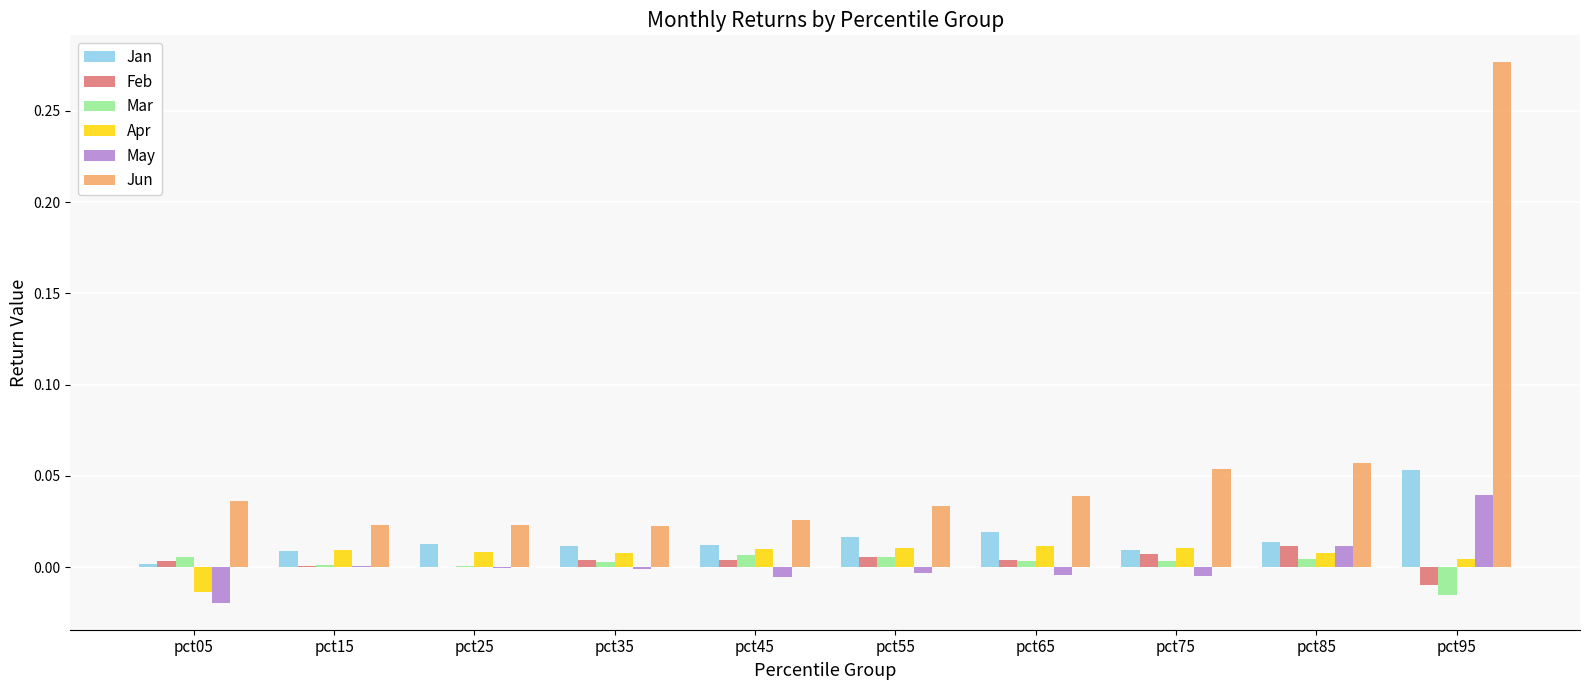

Is the value of Jan at pct75 greater than the value of Feb at pct05?

Yes